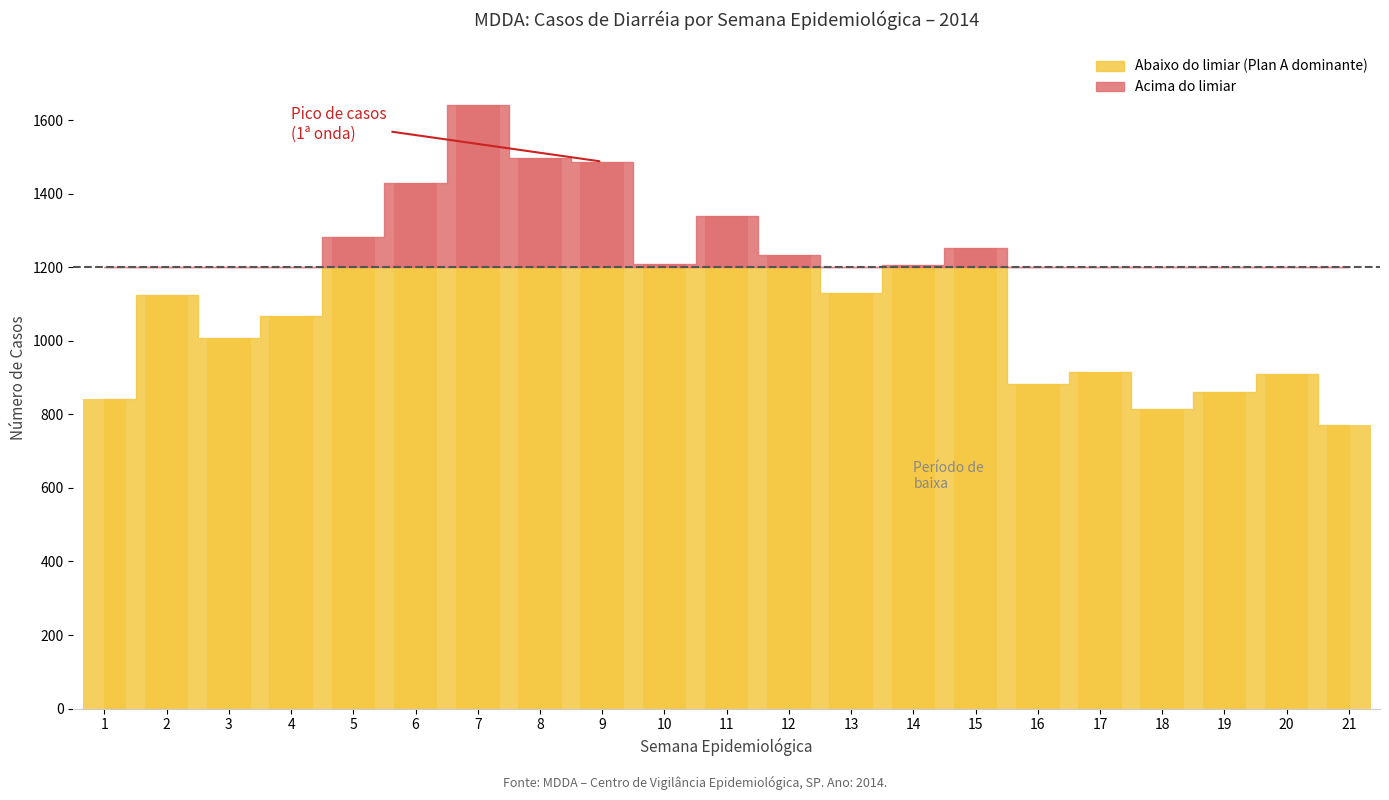

Reading right to left, what are all the values shown in this chart?

A (Plano A): 447	516	487	488	513	504	714	648	628	752	792	783	1030	927	998	788	703	588	594	665	494
B (Plano B): 187	186	204	193	220	213	342	358	300	293	307	246	303	342	434	404	329	228	234	257	154
C (Plano C): 138	207	170	134	176	163	193	200	198	181	237	180	154	224	206	235	245	243	176	196	193
Total: 772	910	861	815	916	882	1251	1206	1129	1233	1338	1210	1487	1498	1641	1428	1282	1067	1007	1125	841